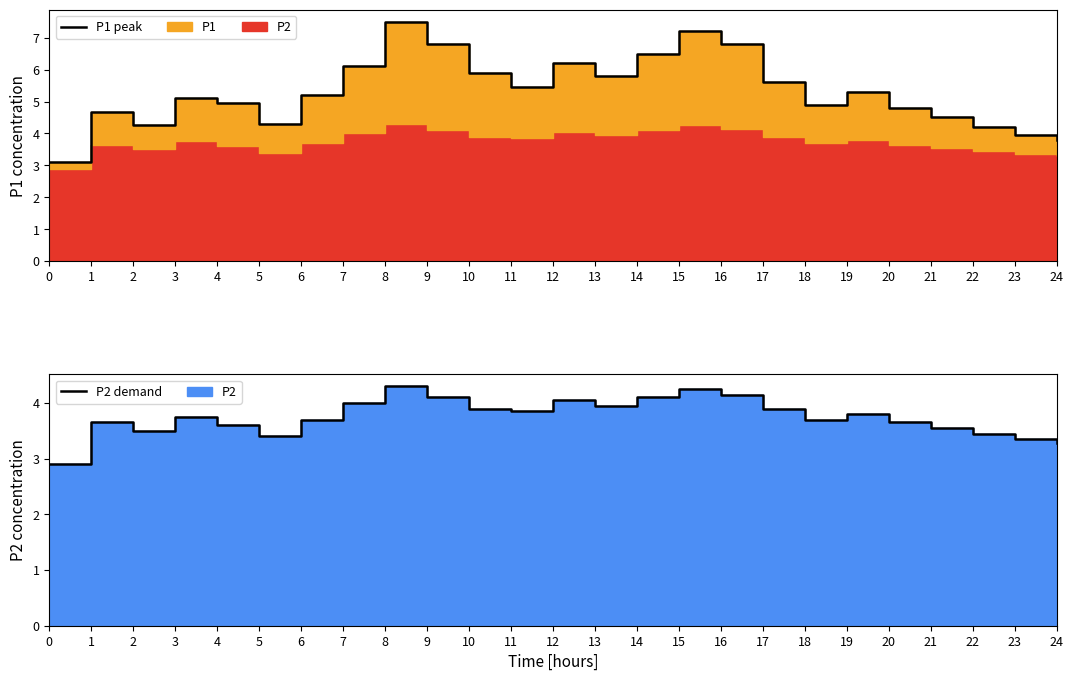

Is the value of P1 peak at 22 greater than the value of P2 demand at 23?

Yes